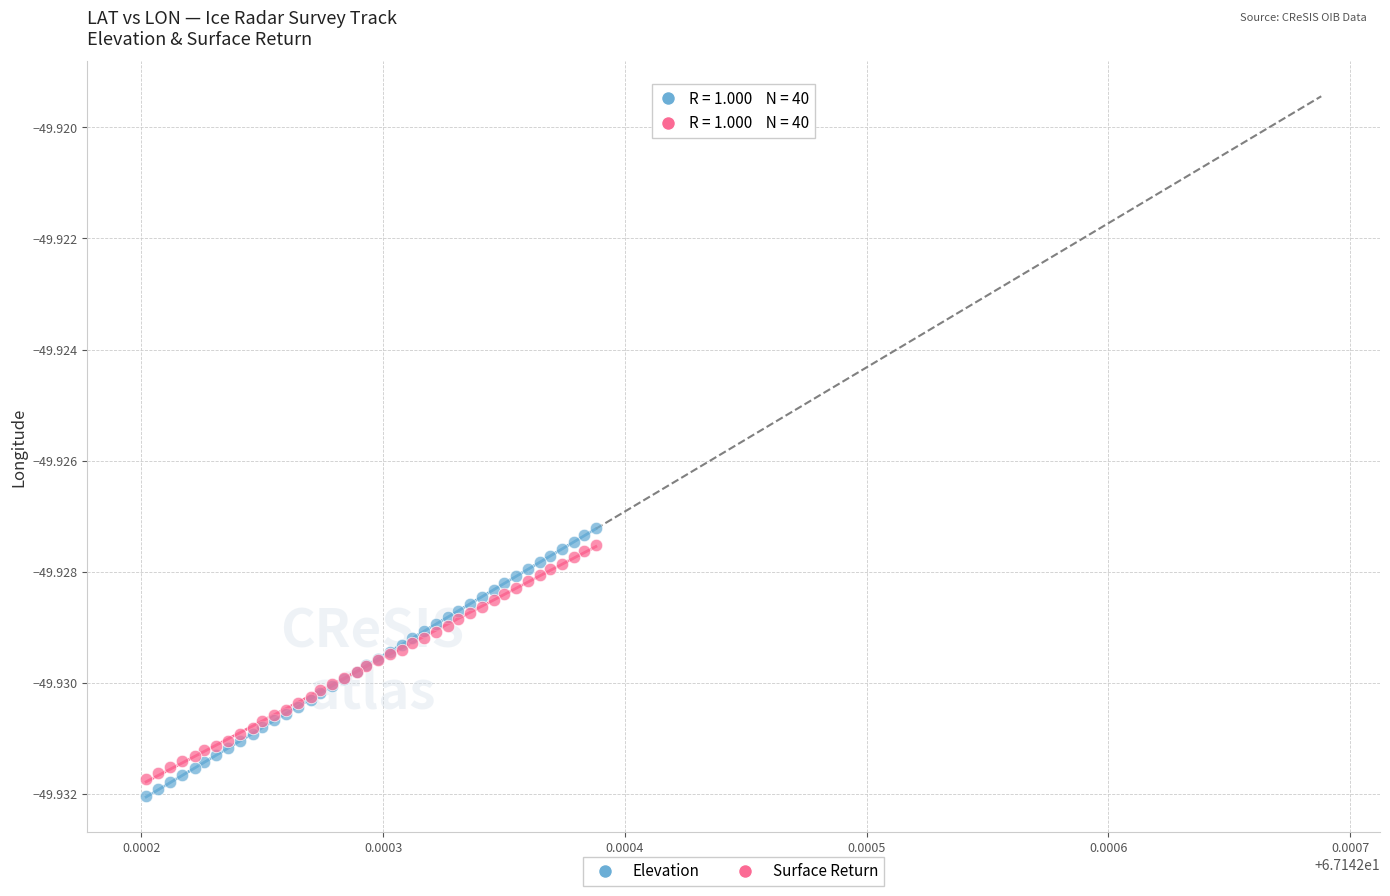

Which series contains the lowest Y value?

Elevation